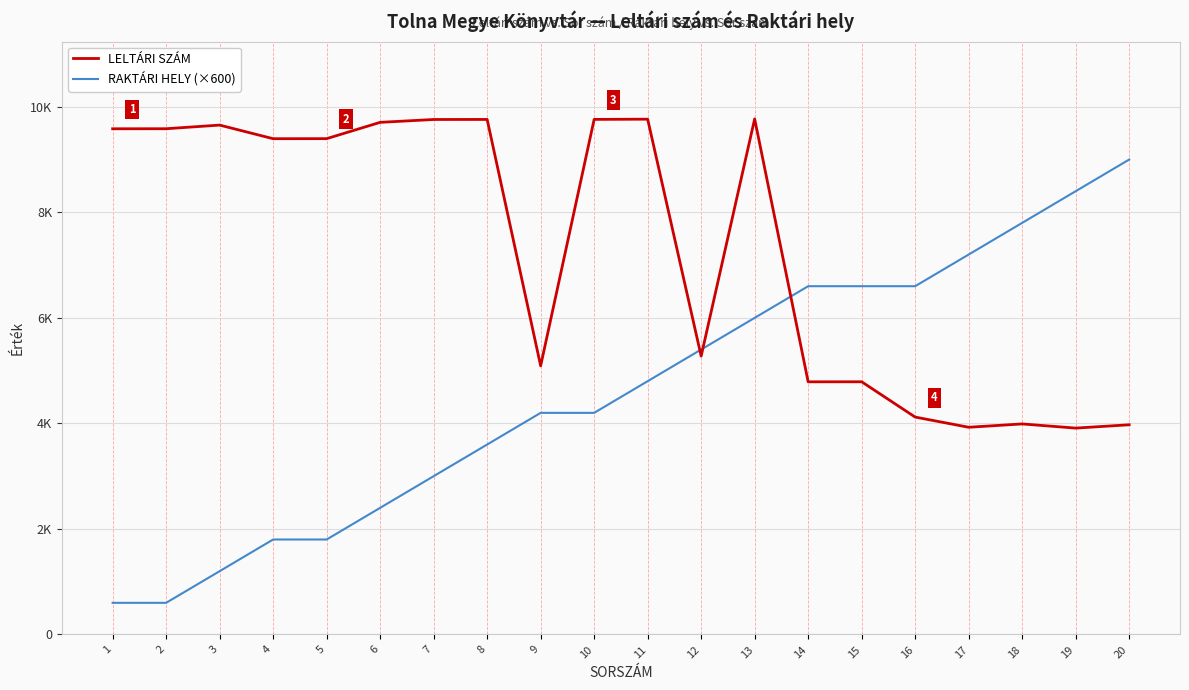

At how many categories does at least one series exceed 5403?

18